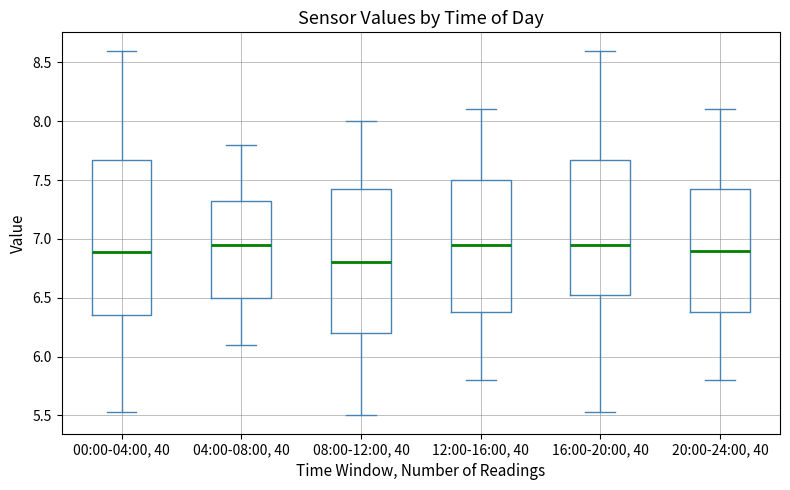

Reading left to right, read every box against the y-axis: the position of its median line, the range the box covers, and the ends of its whiskers. The values are not printed on the chart, so give them approximately, as read against the axis.

00:00-04:00, 40: median 6.90, box 6.35 to 7.65, whiskers 5.55 to 8.60
04:00-08:00, 40: median 6.95, box 6.50 to 7.35, whiskers 6.10 to 7.80
08:00-12:00, 40: median 6.80, box 6.20 to 7.45, whiskers 5.50 to 8.00
12:00-16:00, 40: median 6.95, box 6.40 to 7.50, whiskers 5.80 to 8.10
16:00-20:00, 40: median 6.95, box 6.50 to 7.65, whiskers 5.55 to 8.60
20:00-24:00, 40: median 6.90, box 6.40 to 7.45, whiskers 5.80 to 8.10